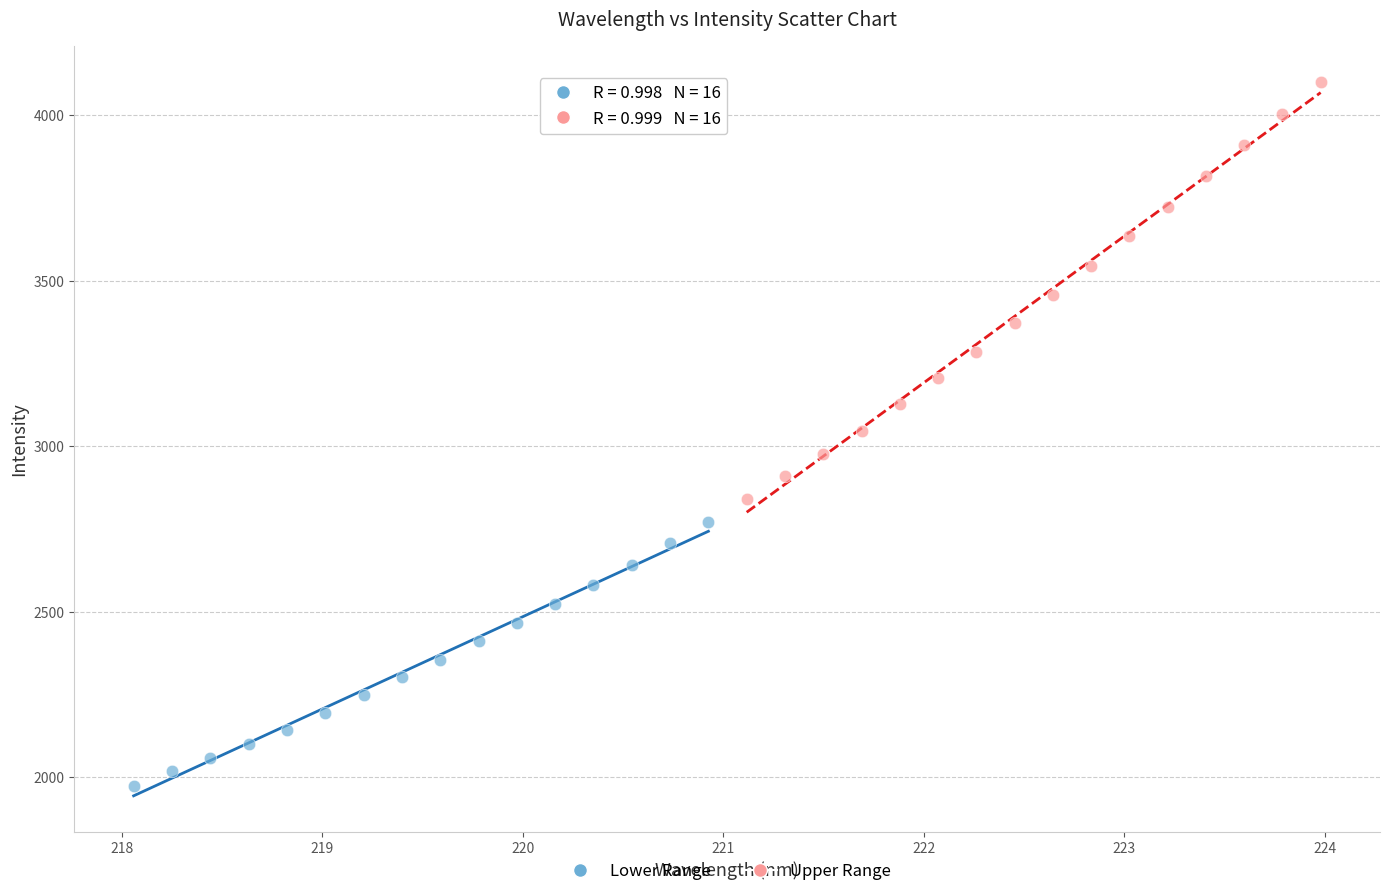

Which series has the largest Y range (max minus min)?

Upper Range